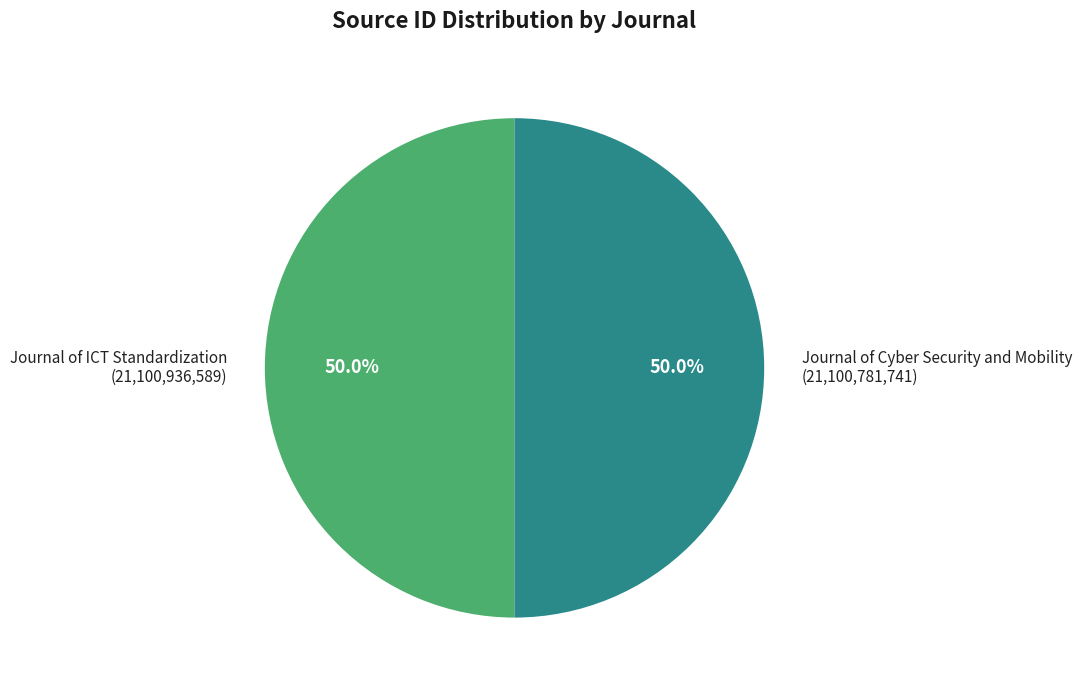

Approximately how many times larger is the value at Journal of ICT Standardization (21,100,936,589) compared to Journal of Cyber Security and Mobility (21,100,781,741)?

1.0